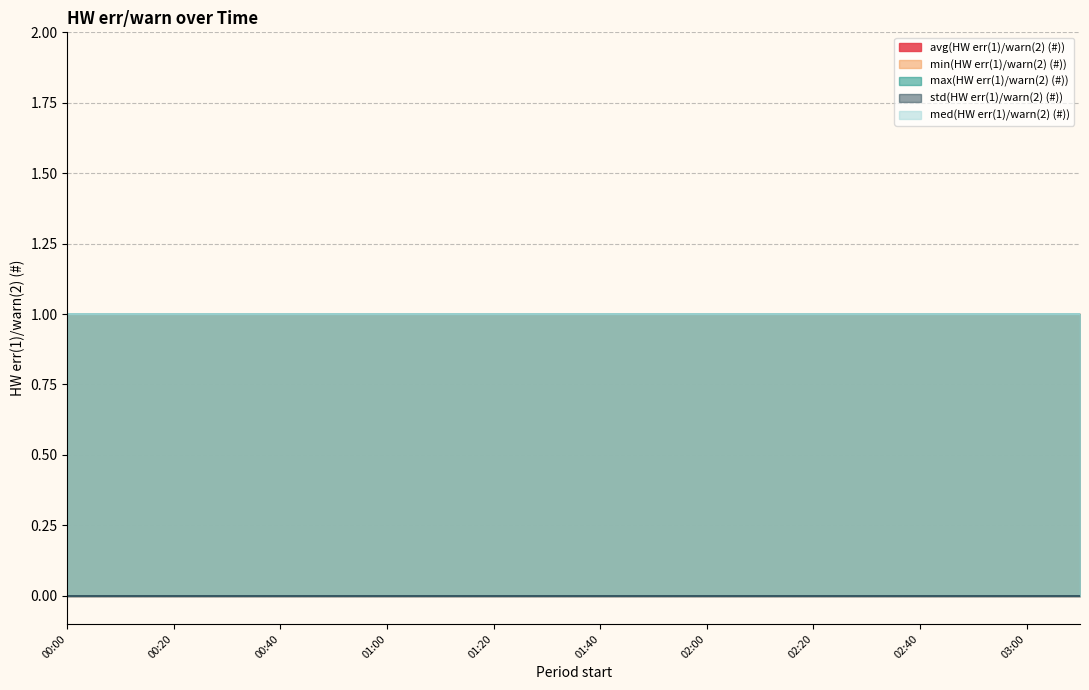

Rank the categories by min(HW err(1)/warn(2) (#)) value from highest to lowest.

00:00, 00:10, 00:20, 00:30, 00:40, 00:50, 01:00, 01:10, 01:20, 01:30, 01:40, 01:50, 02:00, 02:10, 02:20, 02:30, 02:40, 02:50, 03:00, 03:10